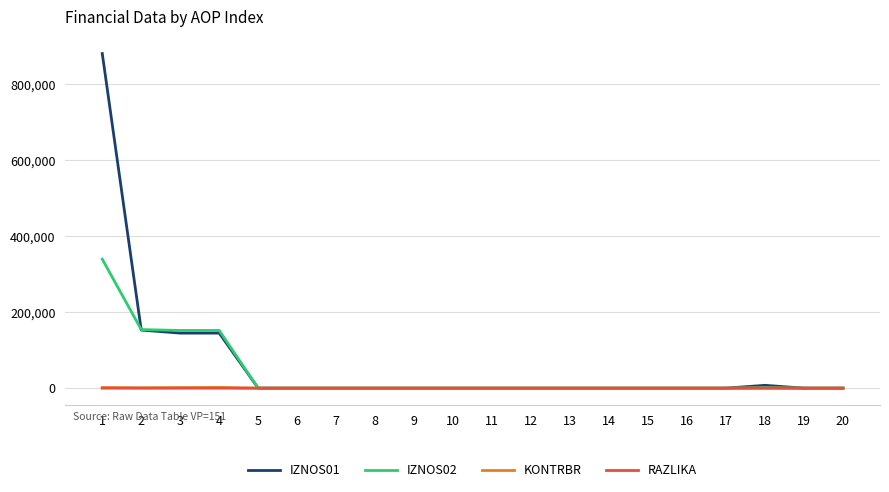

Is this an area chart (filled region under the line)?

No